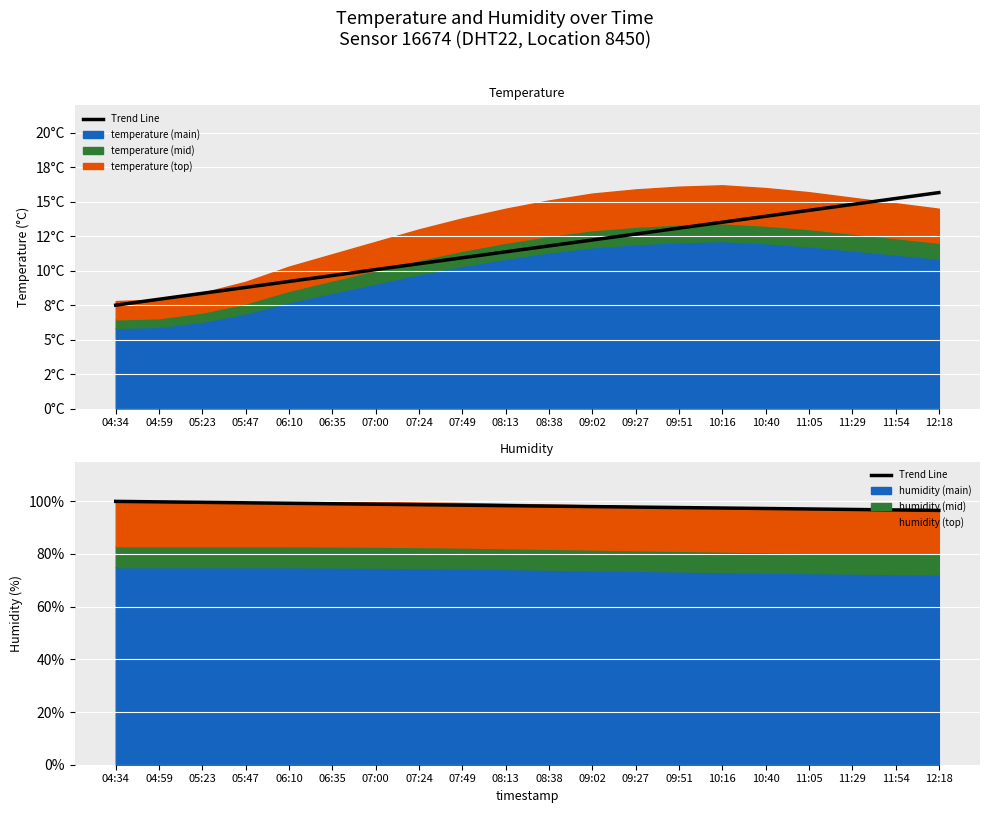

What is the change in value from 05:47 to 07:00?

-0.5